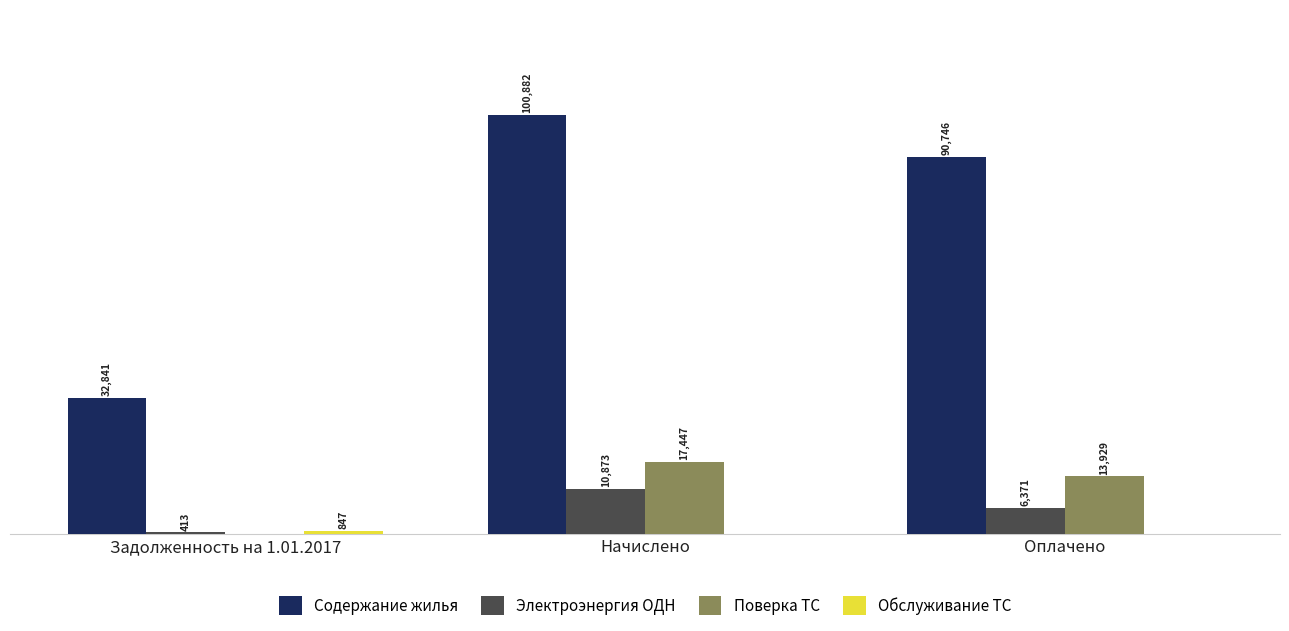

At which category is the sum across all series the highest?

Начислено